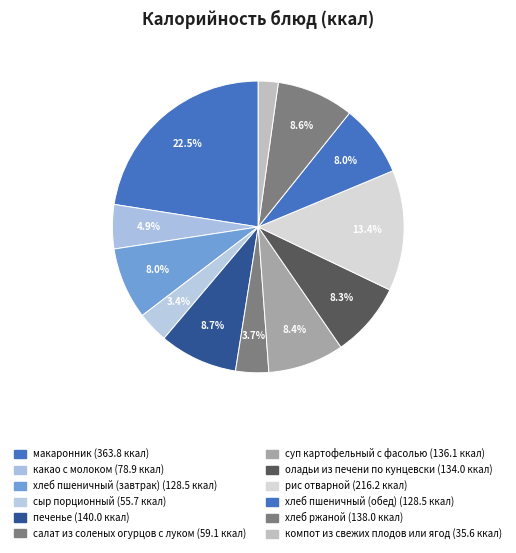

Does any single category account for the majority?

No